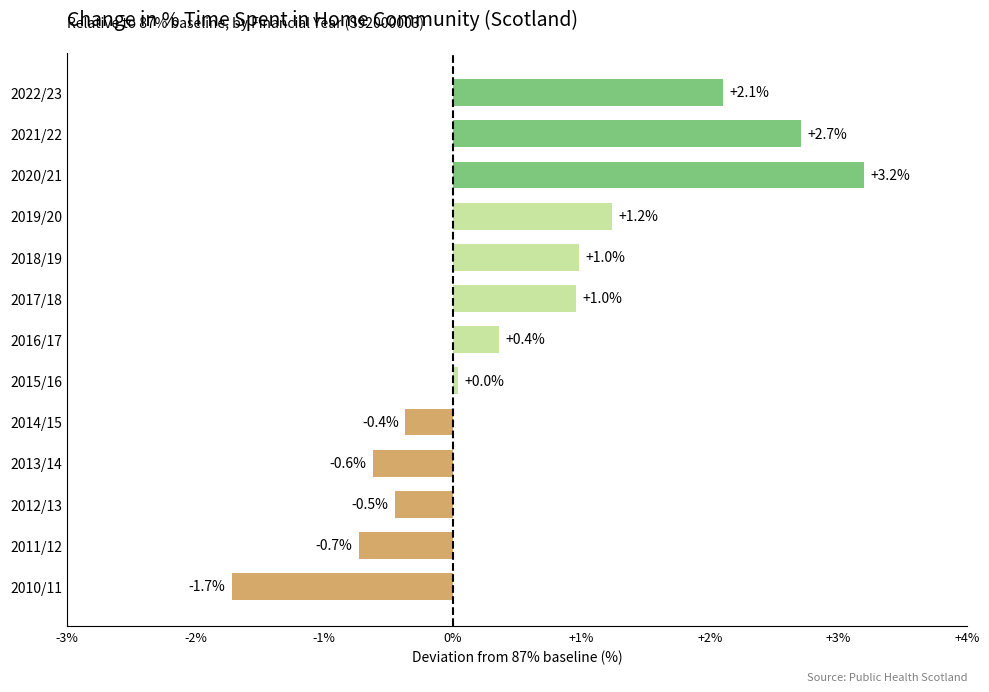

Where is the data nearest to the value 0?

2015/16